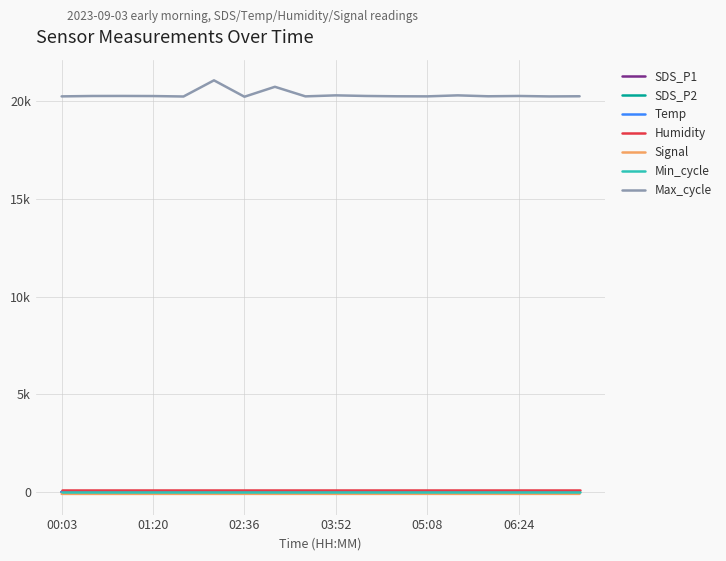

At which category is the sum across all series the highest?

02:11